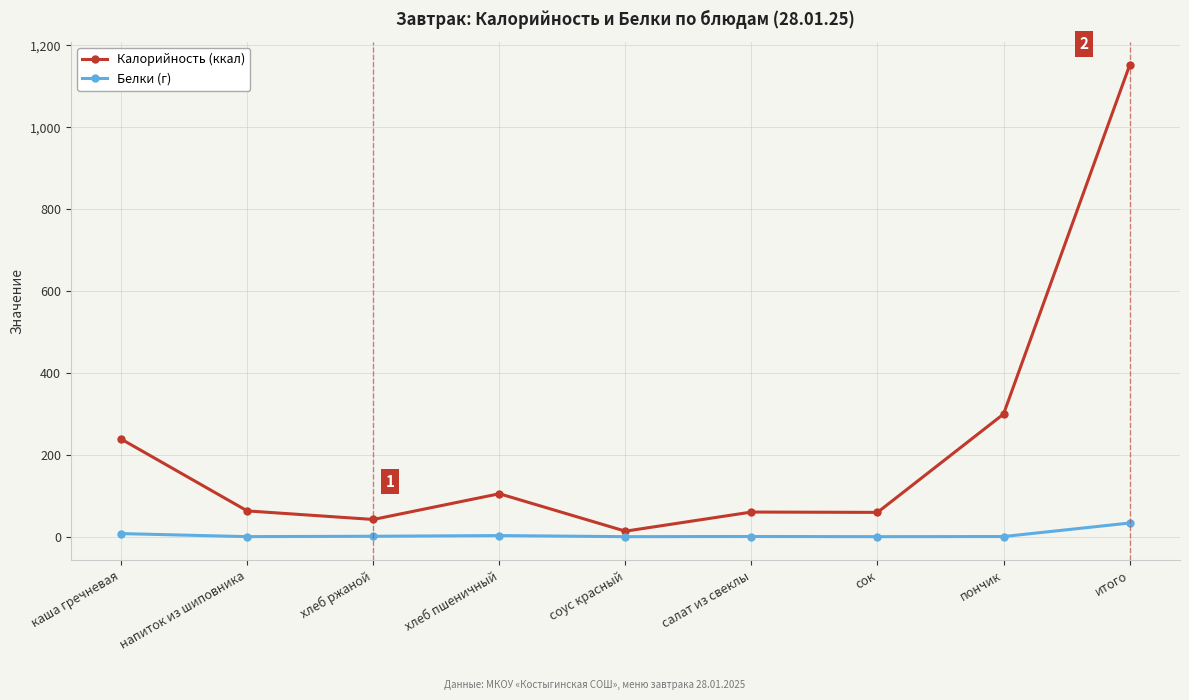

What are all the series names shown in the legend?

Калорийность (ккал), Белки (г)